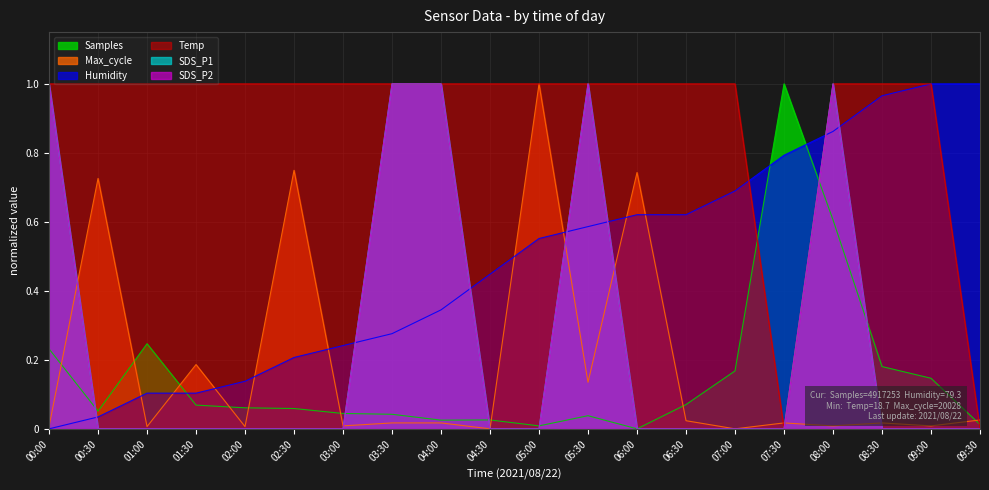

What is the sum of all SDS_P2 values?

5.0